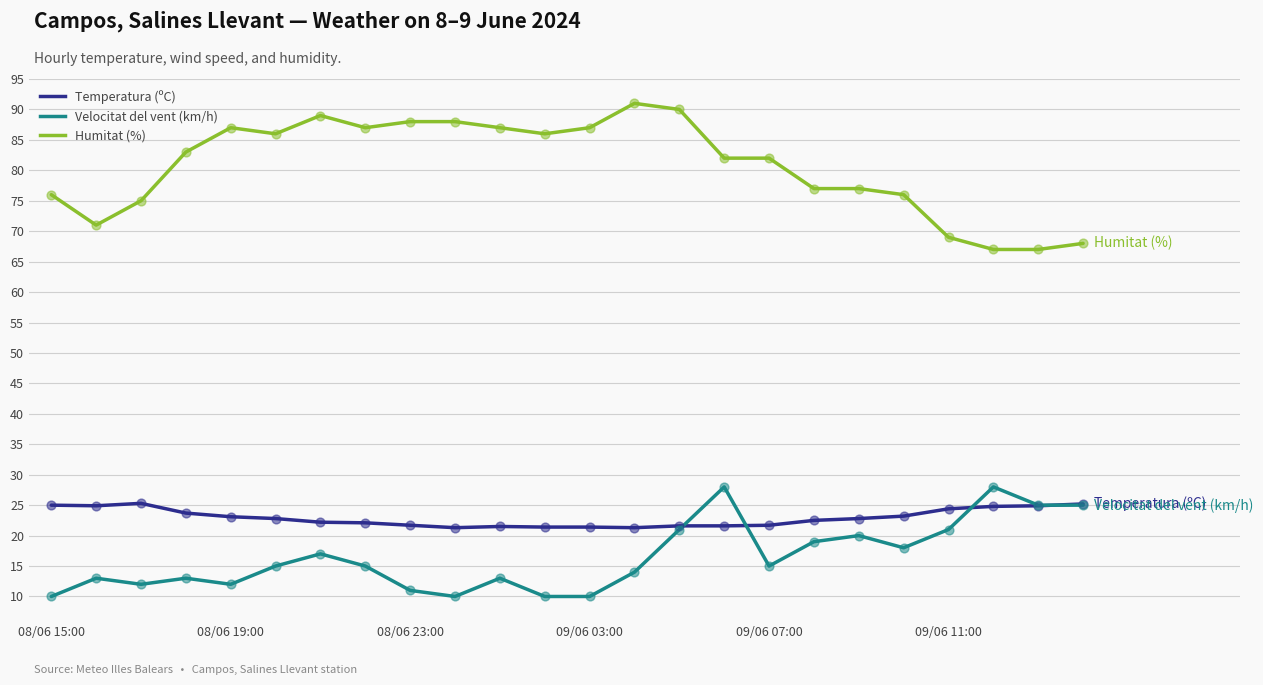

What is the smallest value displayed?

10.0